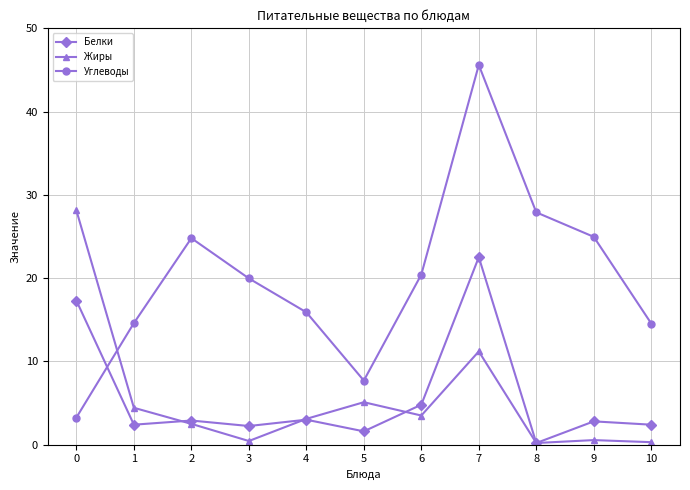

Between which two adjacent categories do Углеводы and Жиры first intersect?

0 and 1